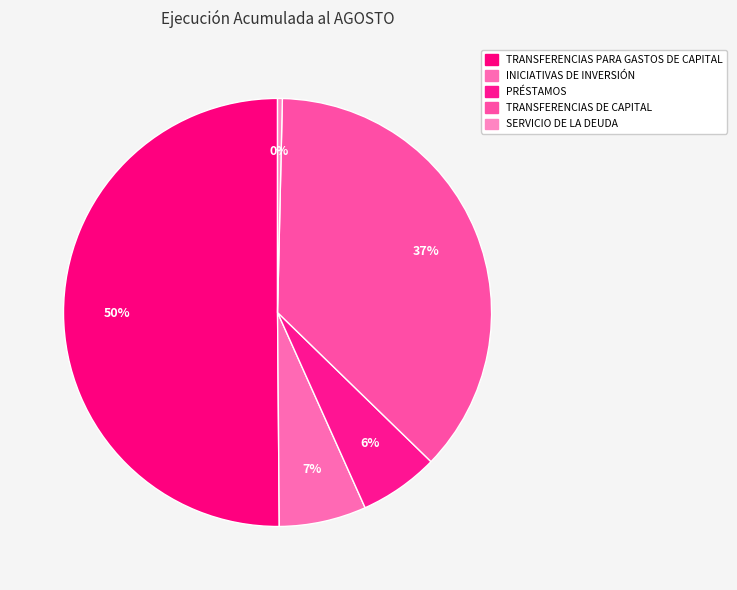

Count the number of slices in the pie.

5